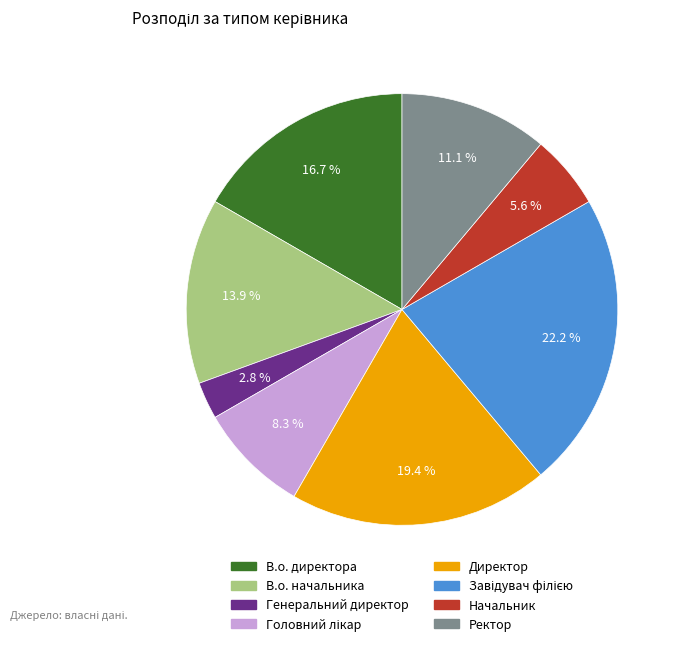

Approximately how many times larger is the value at В.о. директора compared to Ректор?

1.5